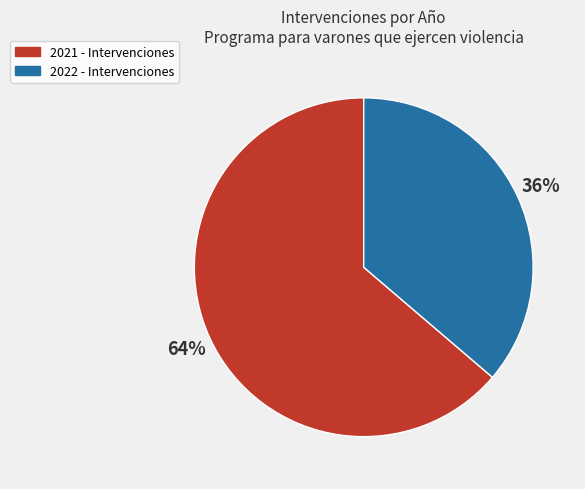

To the nearest percent, what is the combined percentage of 2021 and 2022?

100%